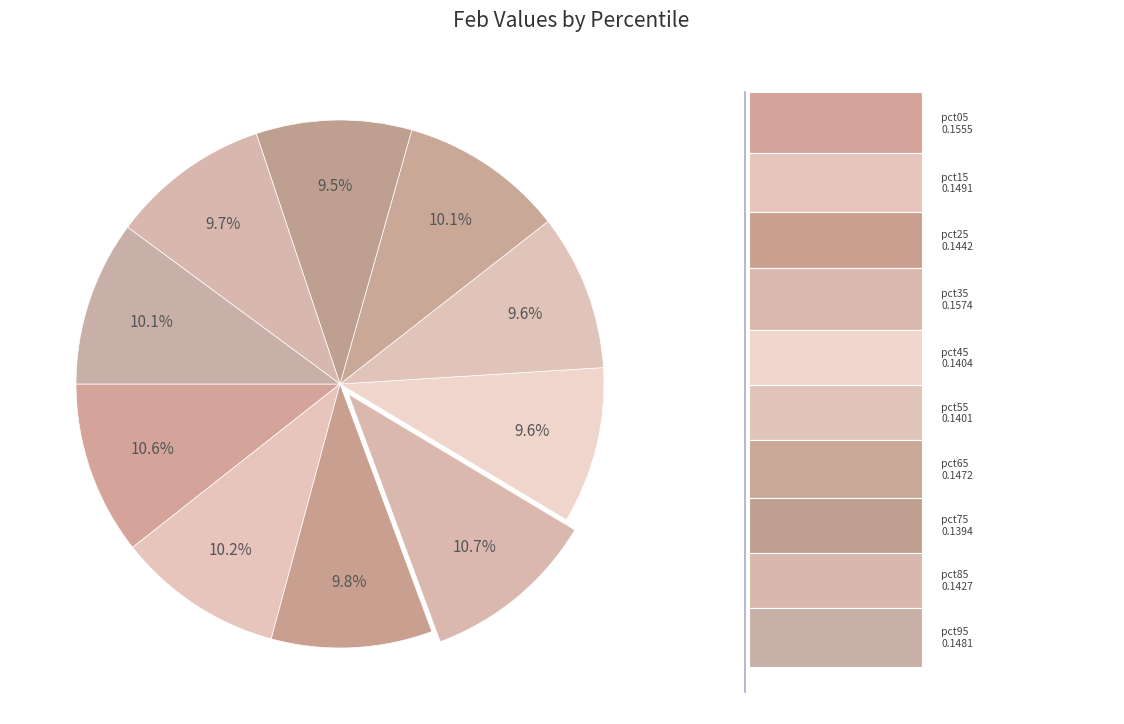

Count the number of slices in the pie.

10